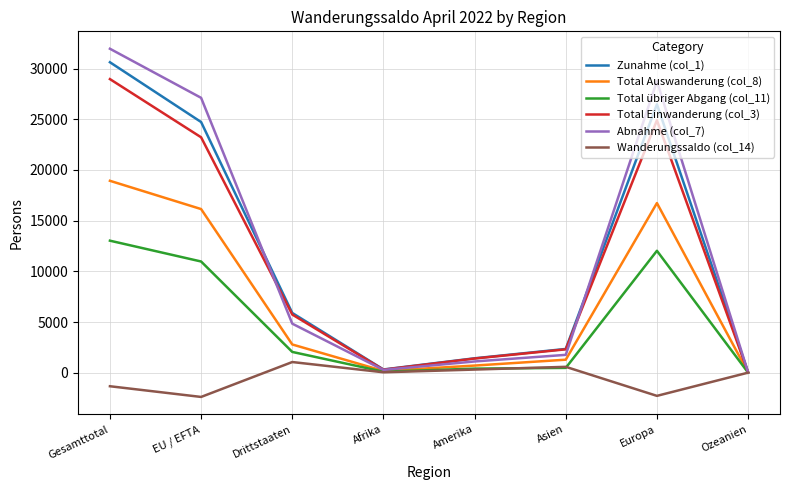

At which category is the sum across all series the highest?

Gesamttotal